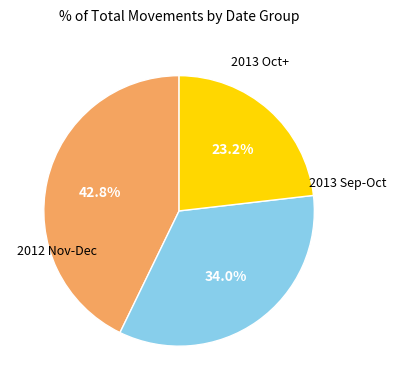

Is there any slice that represents more than half of the pie?

No